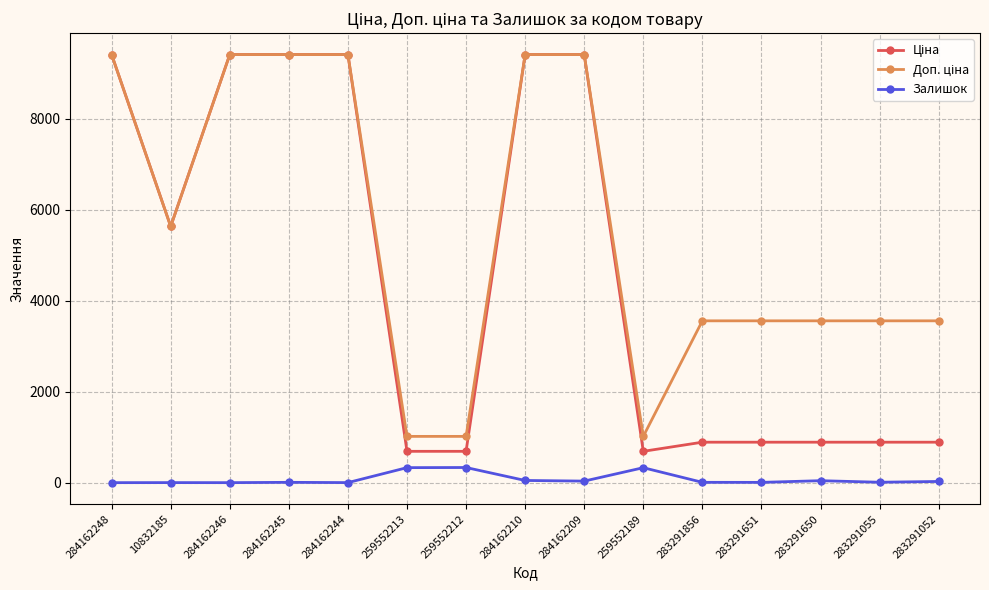

What is the total value across all series at 259552212?

2039.9